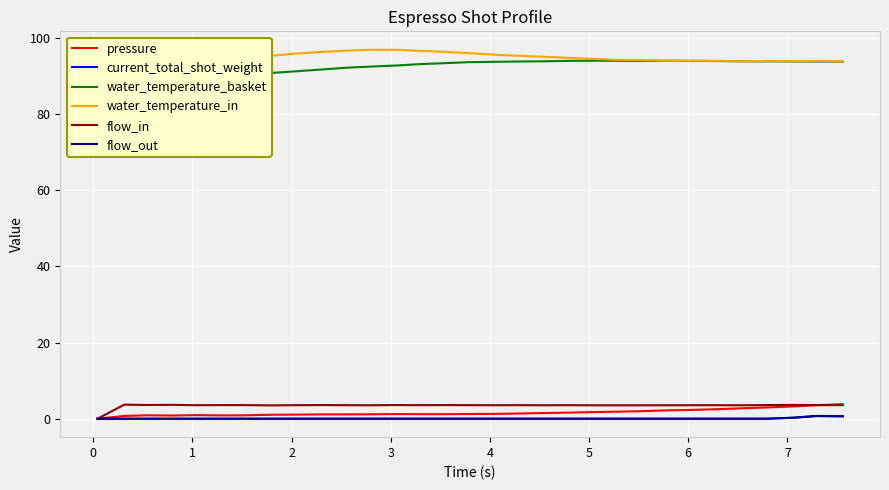

How many interior local peaks does the flow_out series have?

1